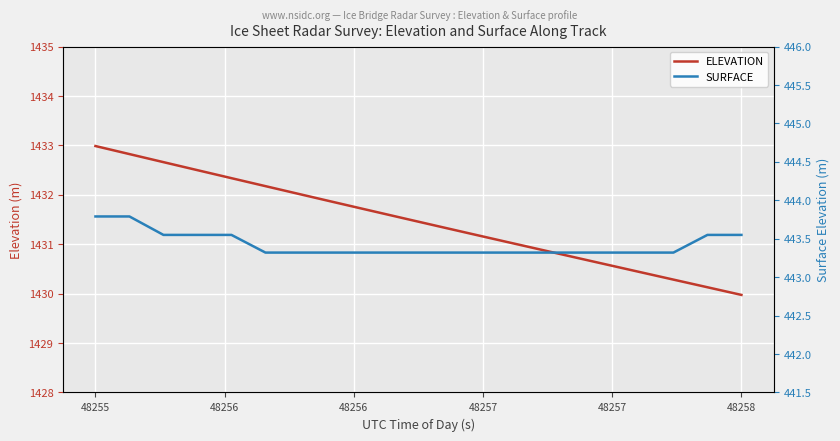

What is the minimum value shown in the chart?

443.3